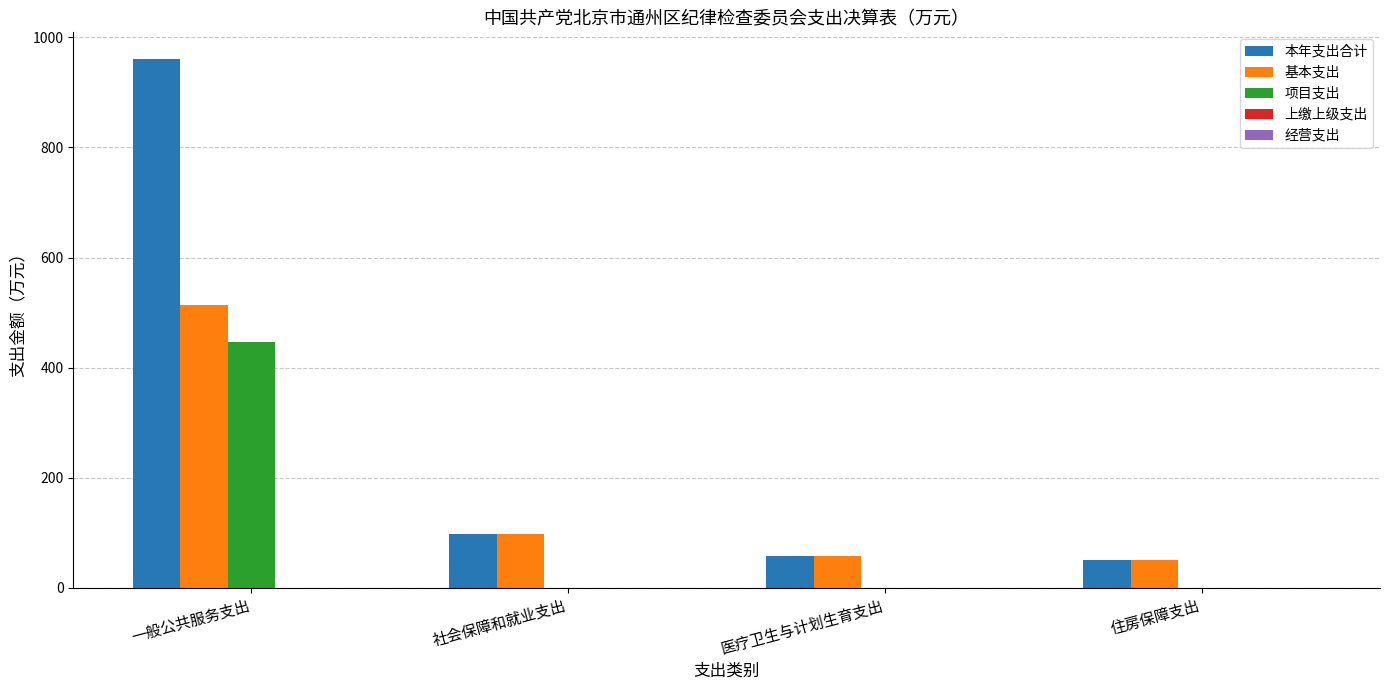

What is the average value of the 项目支出 series?

111.6